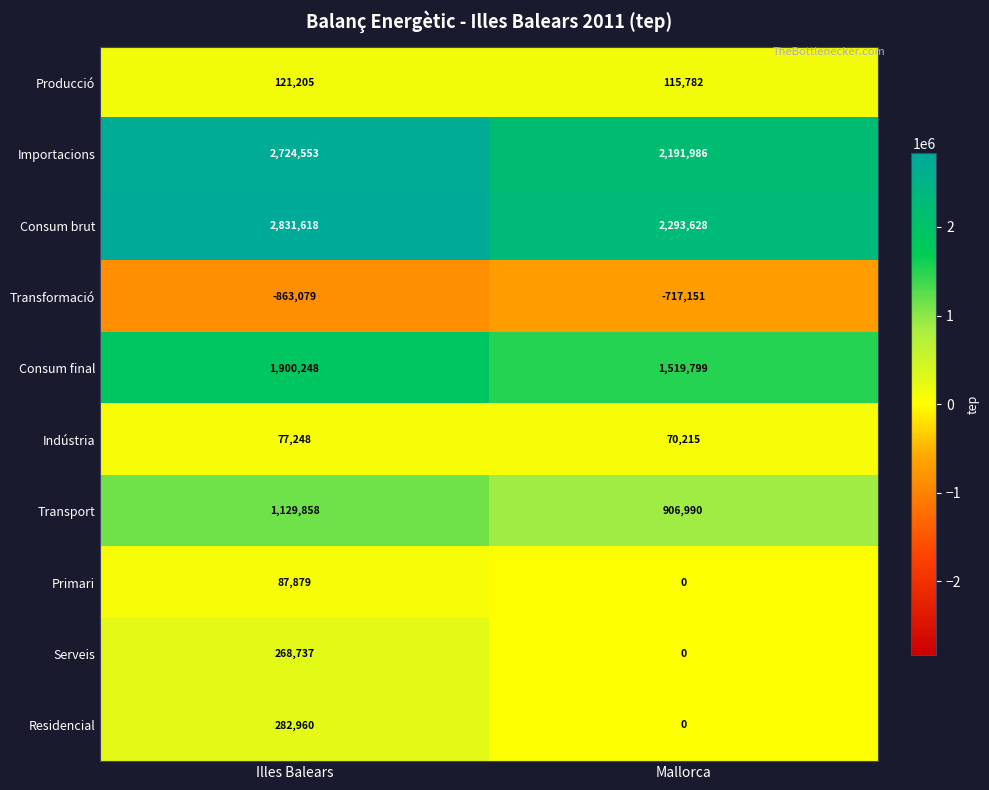

The Primari series shows 49117 at Illes Balears. True or false?

False